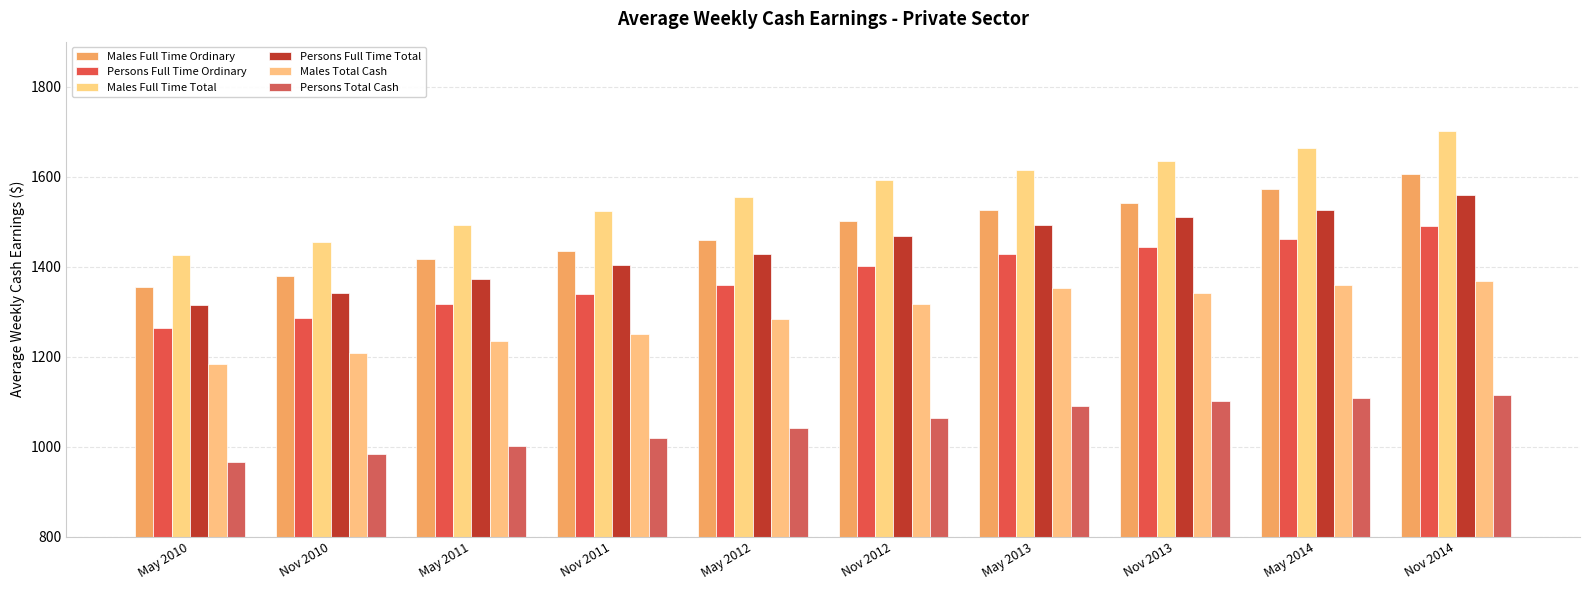

The value of Males Total Cash at May 2011 is 1234.5. True or false?

True